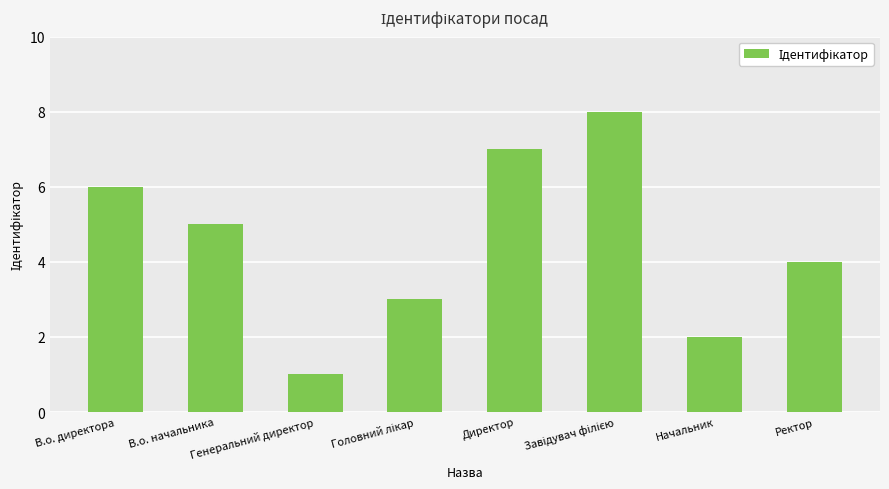

How many bars are there in total?

8